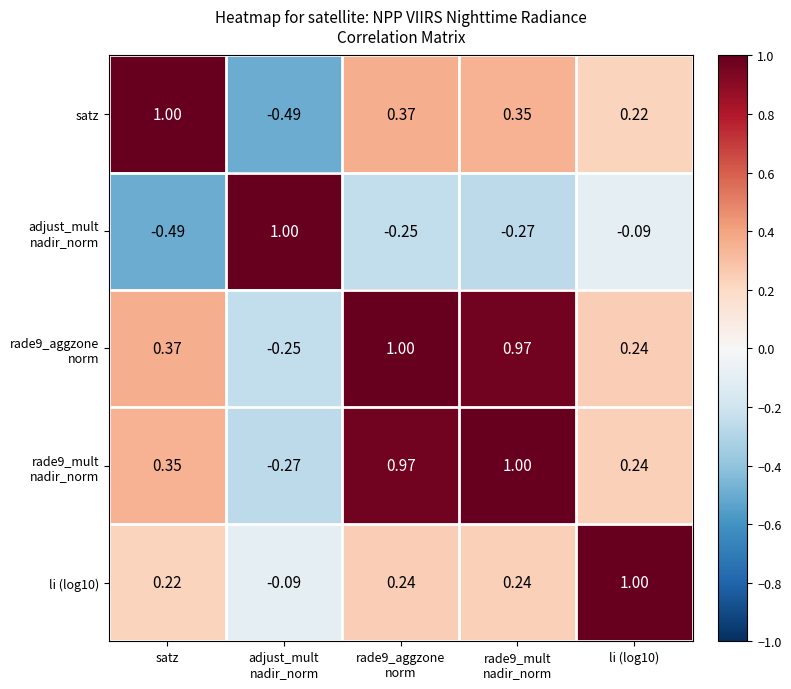

At how many categories does at least one series exceed 0?

5